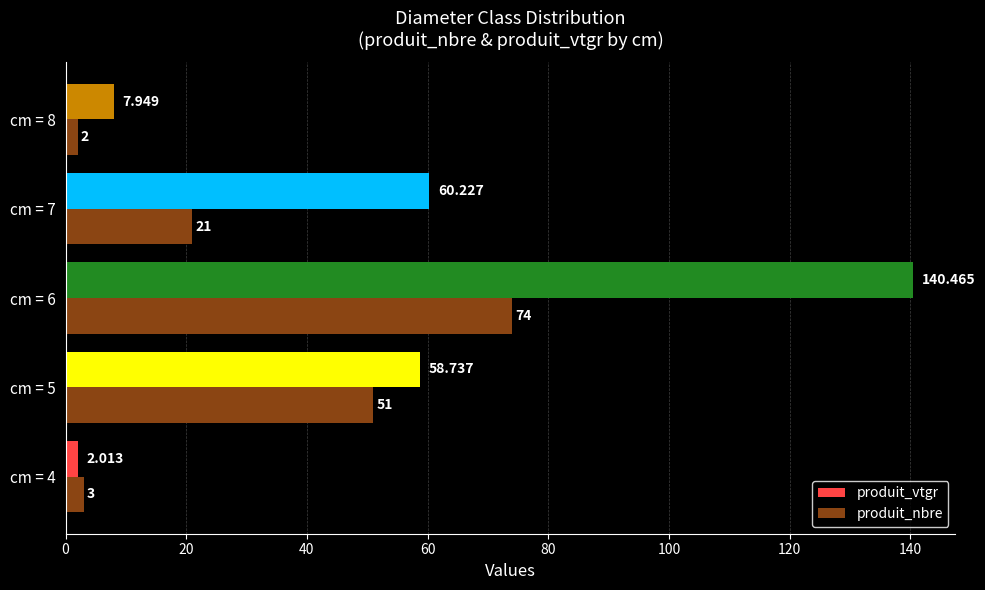

Which series has the largest range (max minus min)?

produit_vtgr